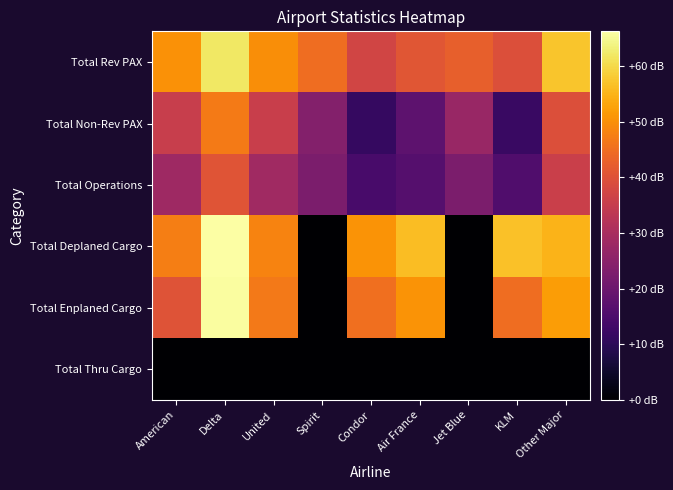

Which series has the widest spread of values?

Total Deplaned Cargo